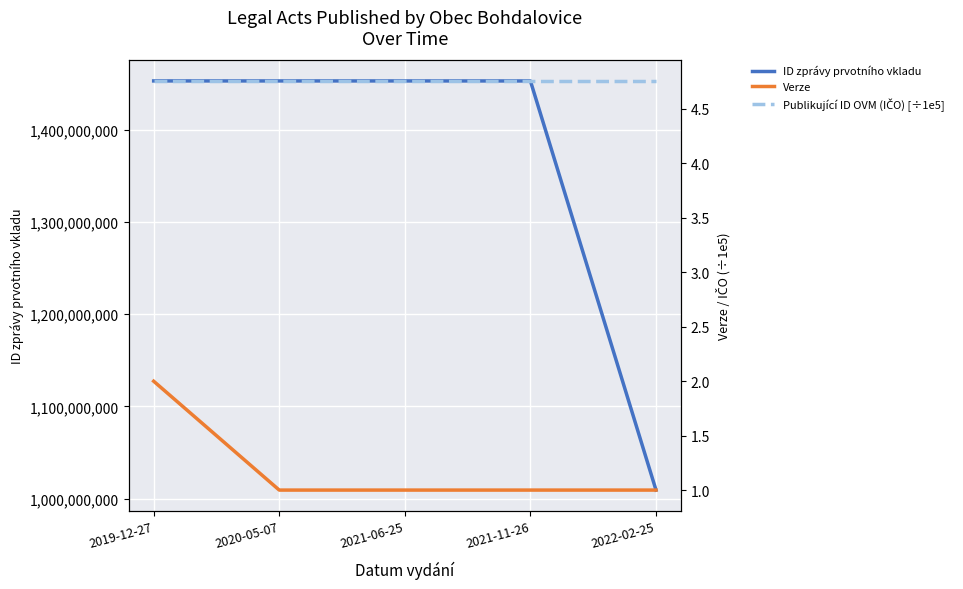

What is the label of the 1st point from the left?

2019-12-27